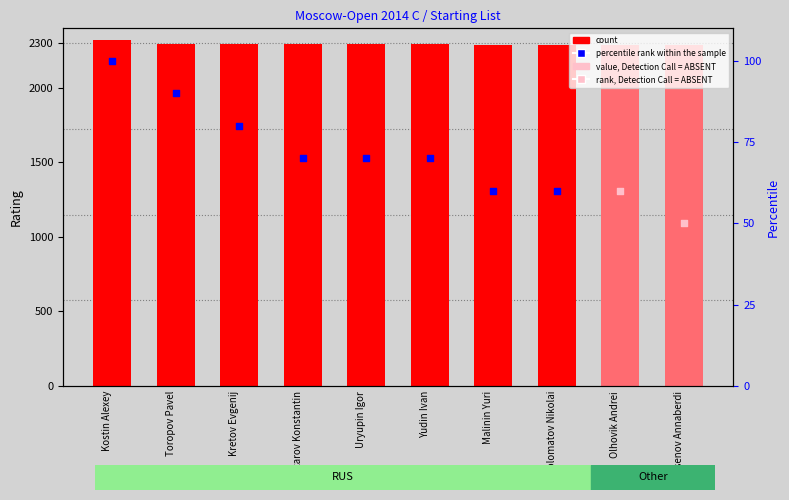

Which has a higher value, Olhovik Andrei or Malinin Yuri?

Olhovik Andrei